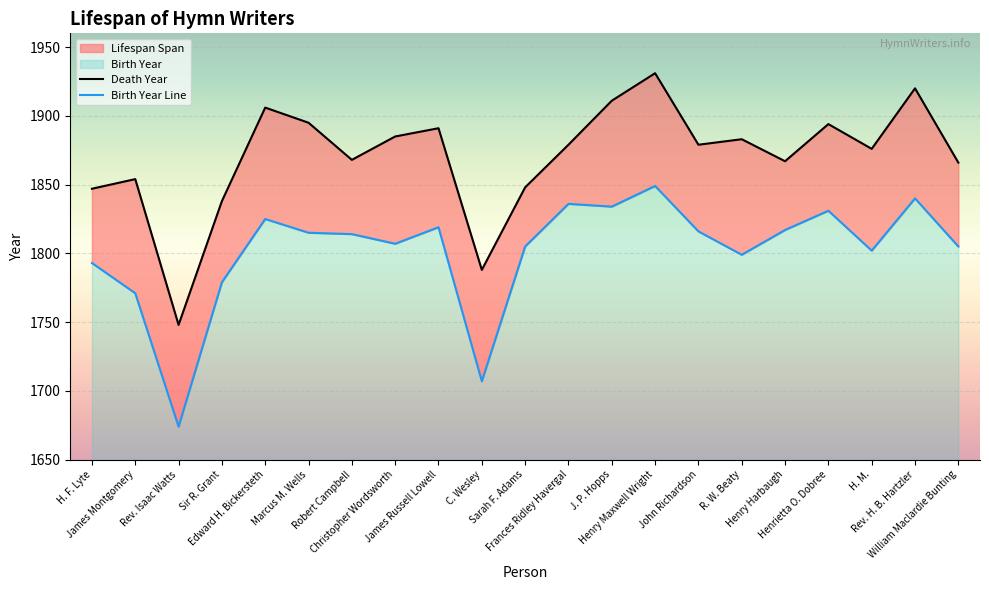

Reading right to left, list all the values displayed in this chart.

Birth Year: William Maclardie Bunting=1805	Rev. H. B. Hartzler=1840	H. M.=1802	Henrietta O. Dobree=1831	Henry Harbaugh=1817	R. W. Beaty=1799	John Richardson=1816	Henry Maxwell Wright=1849	J. P. Hopps=1834	Frances Ridley Havergal=1836	Sarah F. Adams=1805	C. Wesley=1707	James Russell Lowell=1819	Christopher Wordsworth=1807	Robert Campbell=1814	Marcus M. Wells=1815	Edward H. Bickersteth=1825	Sir R. Grant=1779	Rev. Isaac Watts=1674	James Montgomery=1771	H. F. Lyte=1793
Death Year: William Maclardie Bunting=1866	Rev. H. B. Hartzler=1920	H. M.=1876	Henrietta O. Dobree=1894	Henry Harbaugh=1867	R. W. Beaty=1883	John Richardson=1879	Henry Maxwell Wright=1931	J. P. Hopps=1911	Frances Ridley Havergal=1879	Sarah F. Adams=1848	C. Wesley=1788	James Russell Lowell=1891	Christopher Wordsworth=1885	Robert Campbell=1868	Marcus M. Wells=1895	Edward H. Bickersteth=1906	Sir R. Grant=1838	Rev. Isaac Watts=1748	James Montgomery=1854	H. F. Lyte=1847